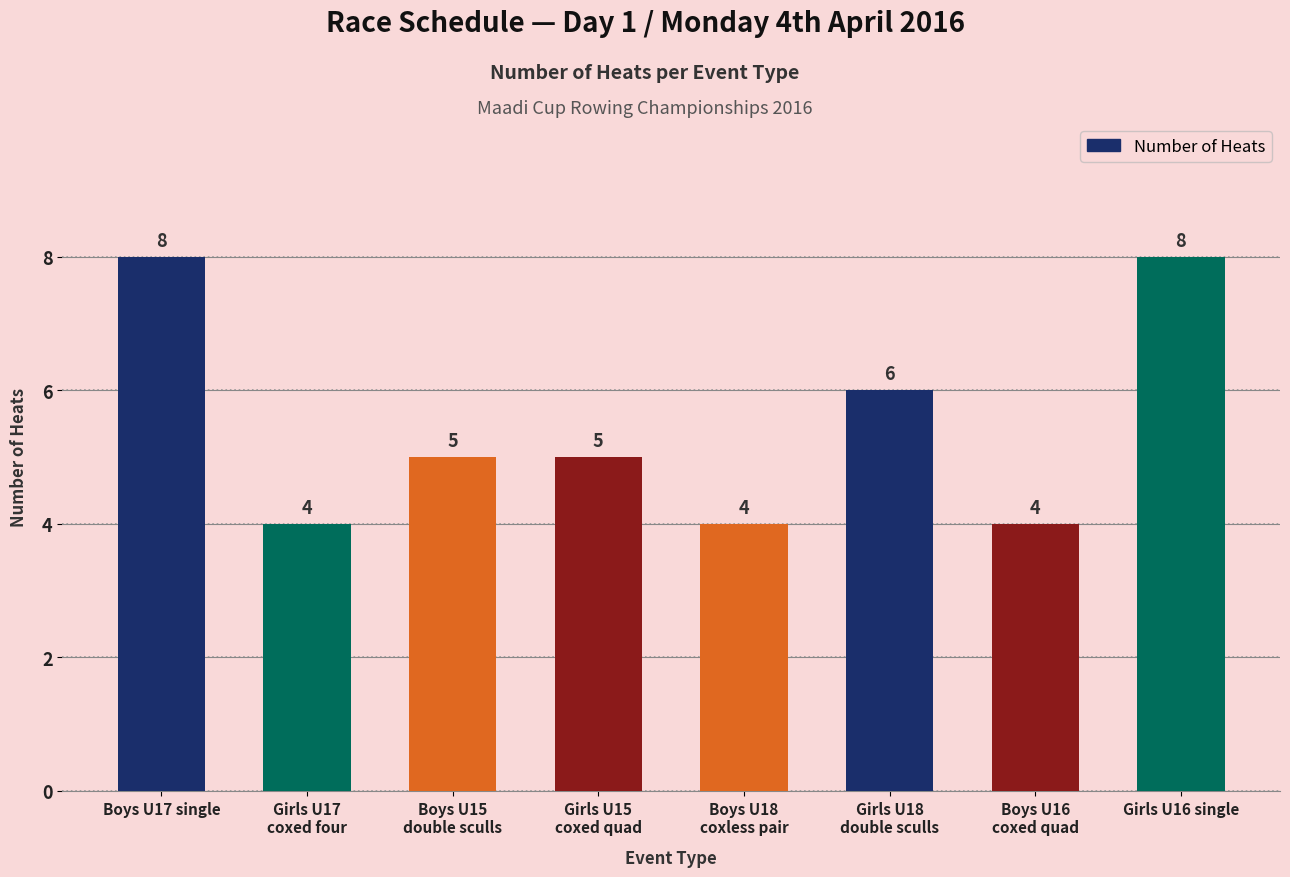

Reading left to right, transcribe all the data shown in this chart.

Boys U17 single=8	Girls U17
coxed four=4	Boys U15
double sculls=5	Girls U15
coxed quad=5	Boys U18
coxless pair=4	Girls U18
double sculls=6	Boys U16
coxed quad=4	Girls U16 single=8